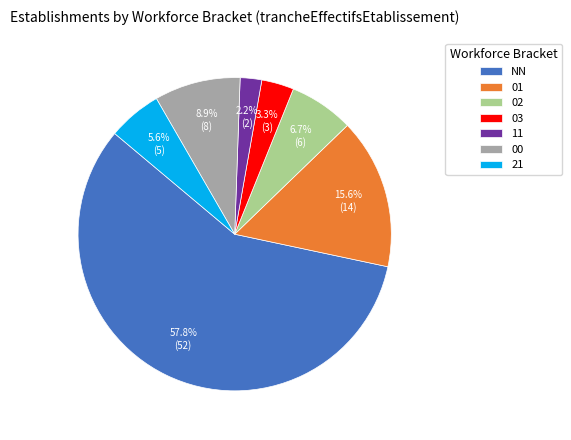

To the nearest percent, what is the difference between the largest and smallest slice percentages?

56%